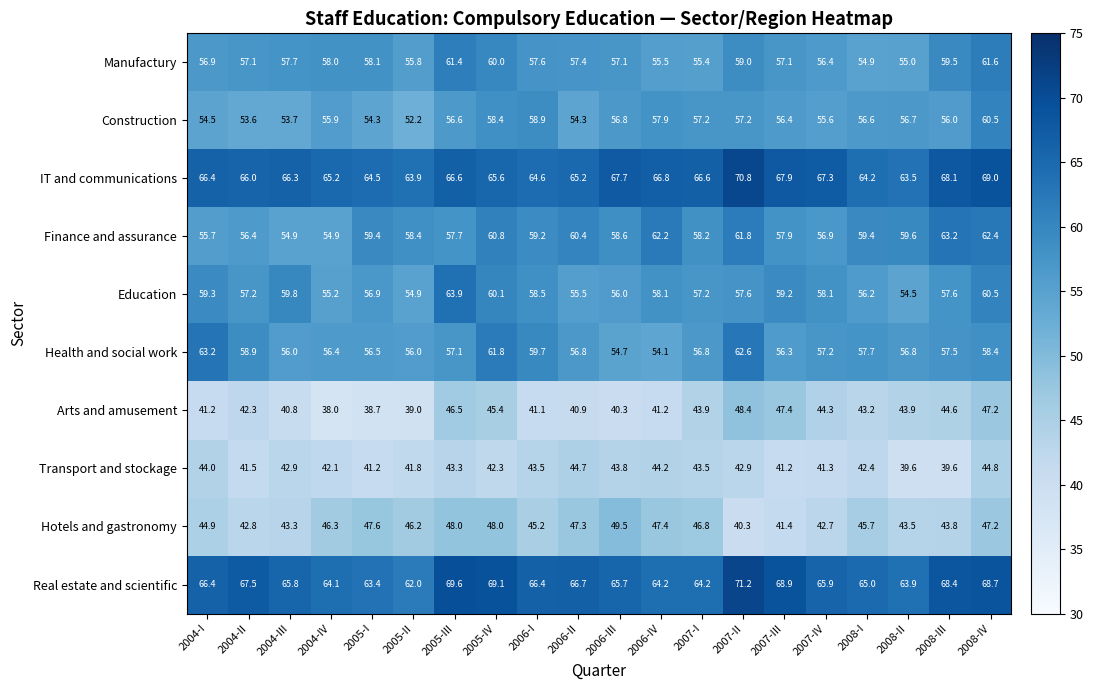

What is the sum of all Arts and amusement values?

858.3